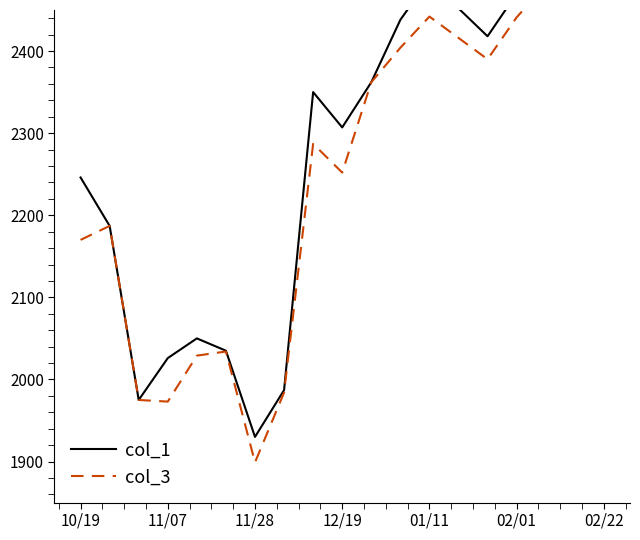

Rank the series by their average value, from lowest to highest.

col_3, col_1